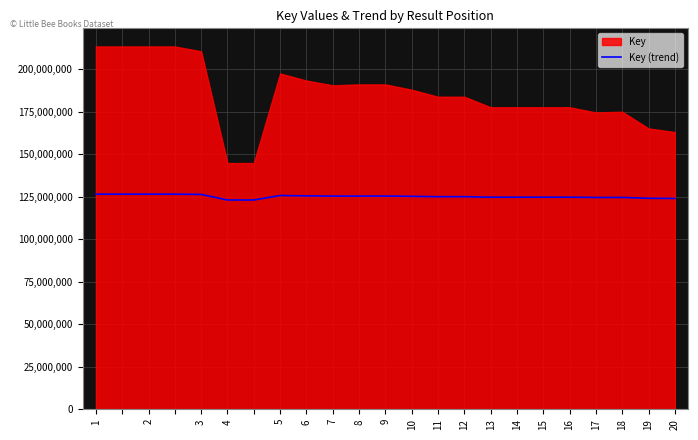

How many lines are shown in the chart?

1